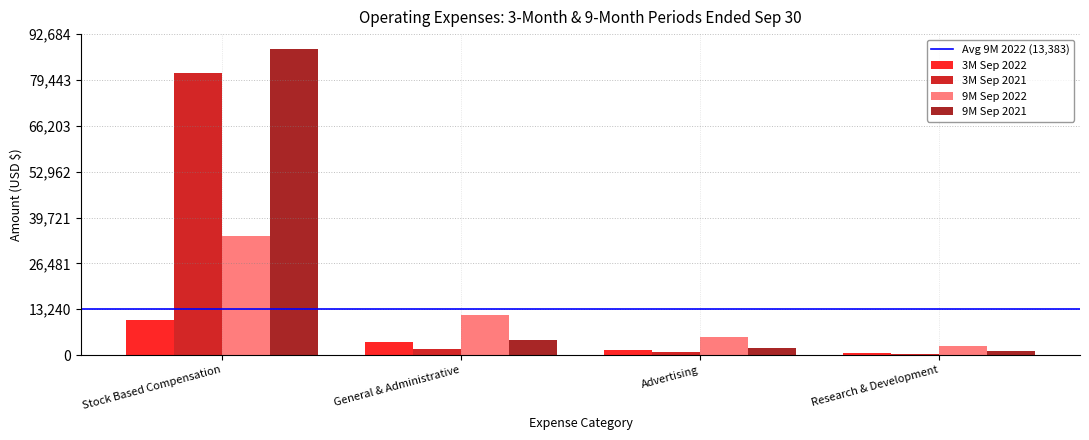

Reading right to left, what are all the values shown in this chart?

3M Sep 2022: 670	1494	3879	10163
3M Sep 2021: 447	1028	1658	81595
9M Sep 2022: 2536	5131	11494	34370
9M Sep 2021: 1193	2182	4244	88271